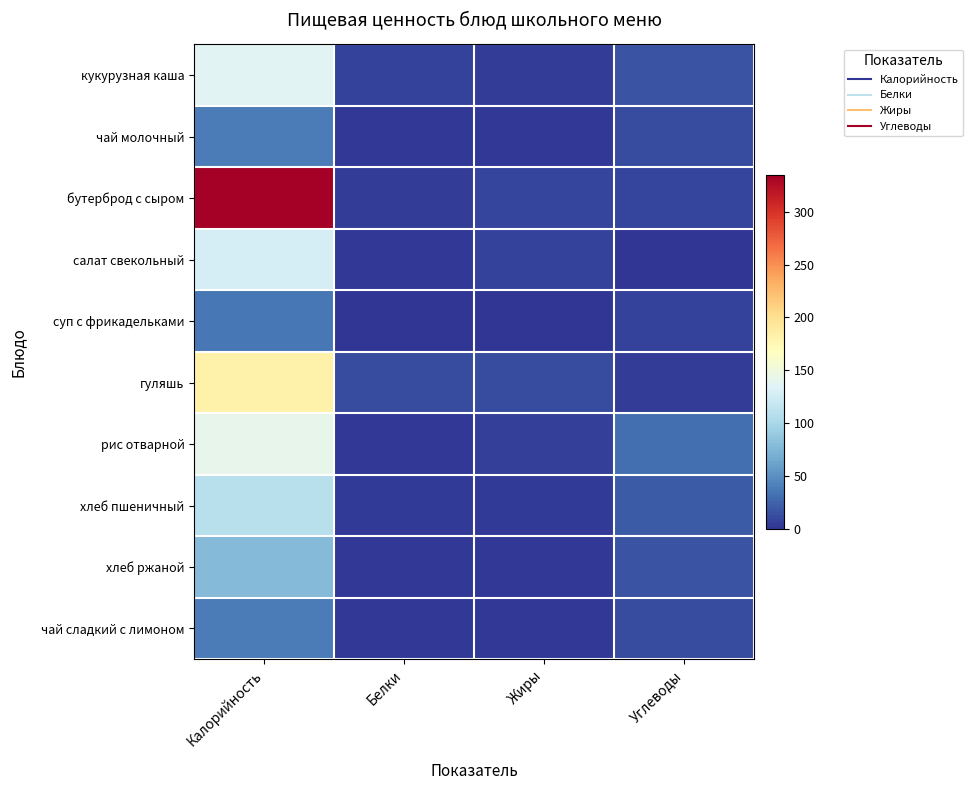

What is the spread (max minus min) of values at Углеводы?

31.1